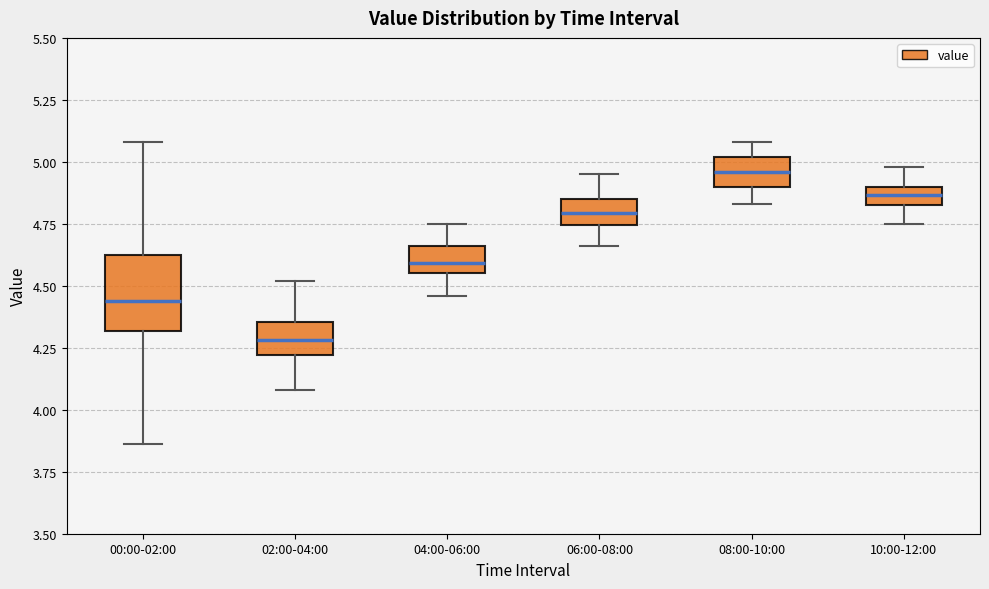

Where is the lower edge of the box for 06:00-08:00 on the y-axis? The values are not printed on the chart, so give them approximately, as read against the axis.

4.75